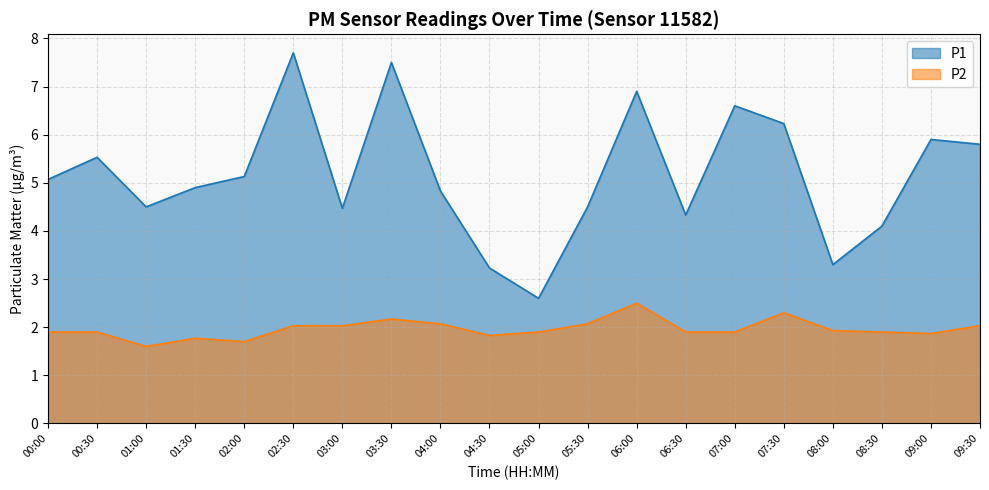

At which label does P1 first exceed 5?

00:00